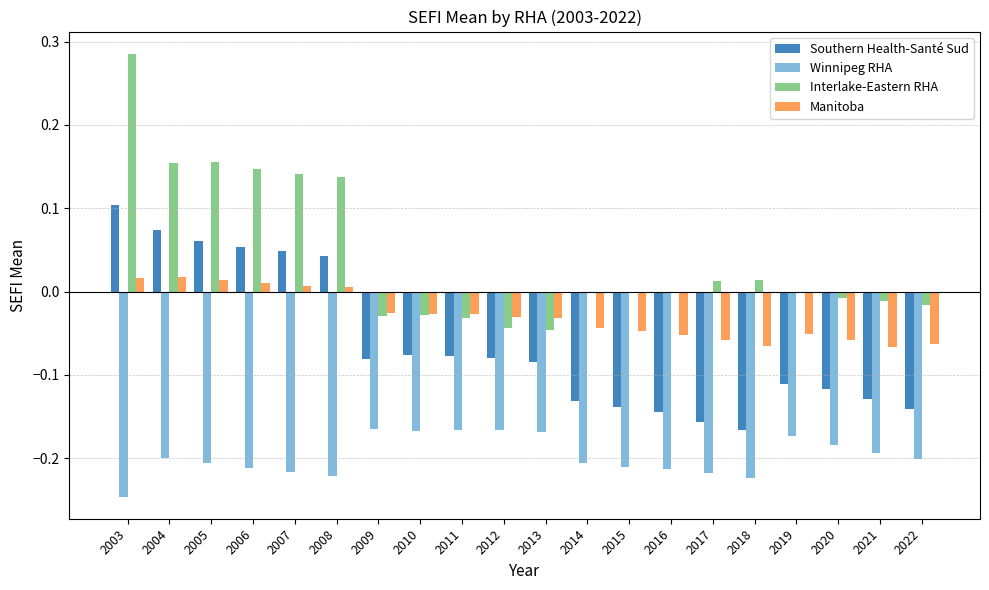

Between 2011 and 2014, which series saw the biggest shift?

Southern Health-Santé Sud